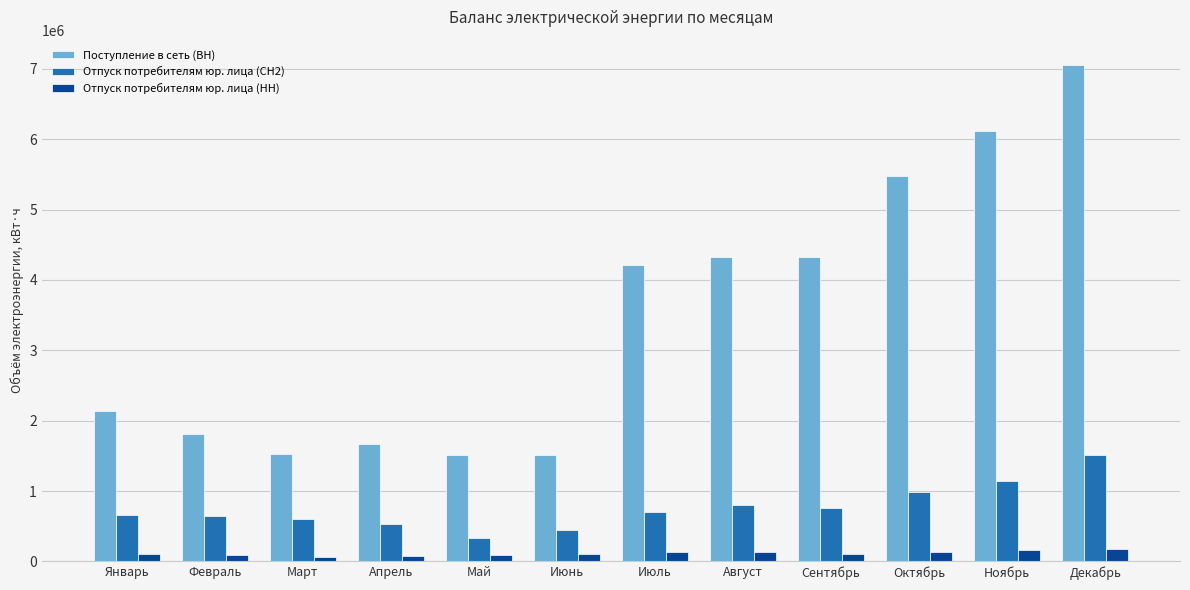

Are the bars grouped side by side (vs. stacked)?

Yes